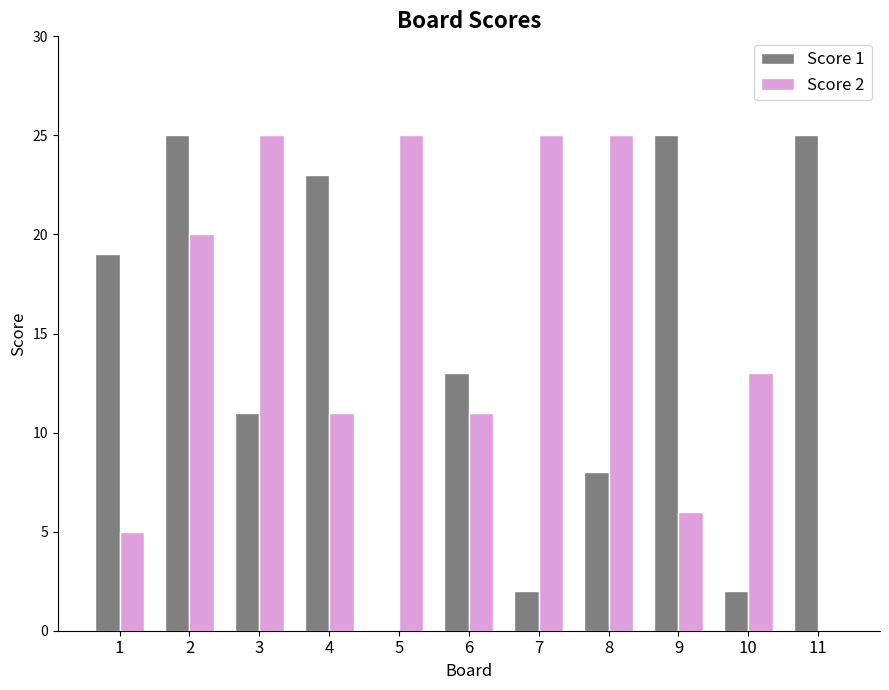

How many distinct data groups are displayed?

2